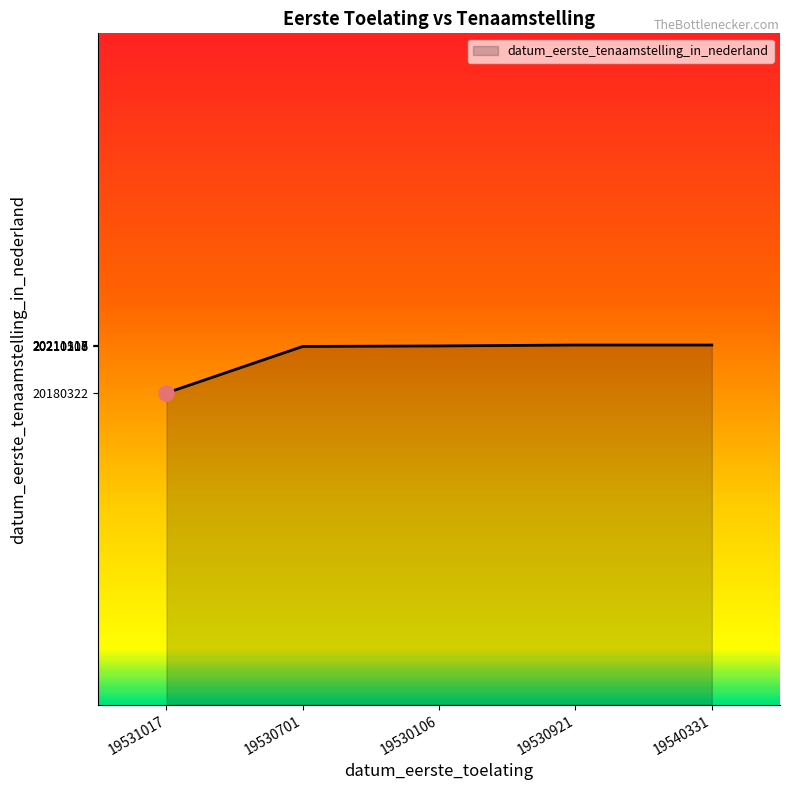

What is the change in value from 19530701 to 19530921?

+909